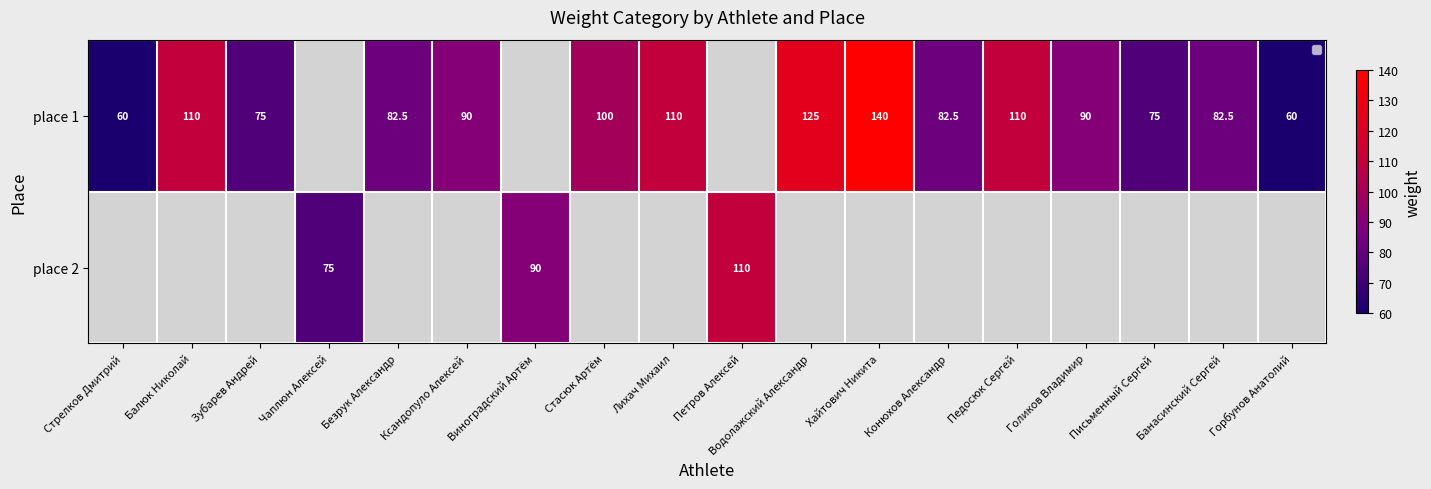

Rank the series by their average value, from lowest to highest.

place 2, place 1